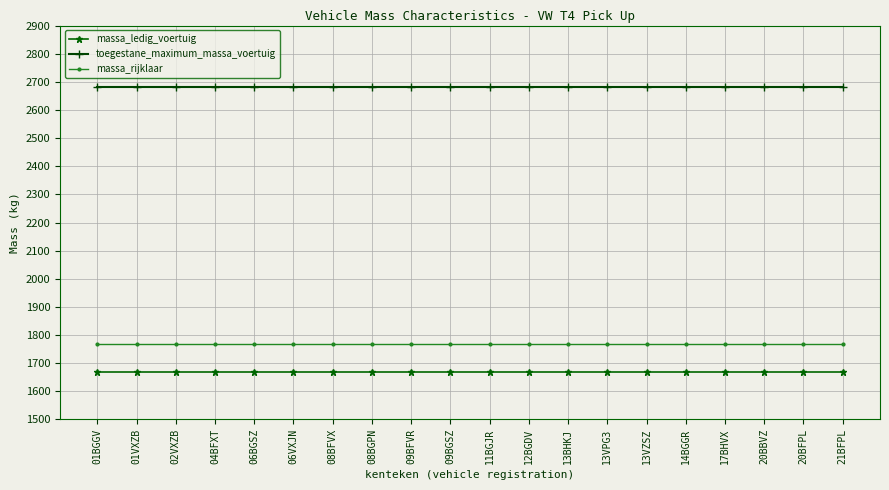

How many series are shown in this chart?

3